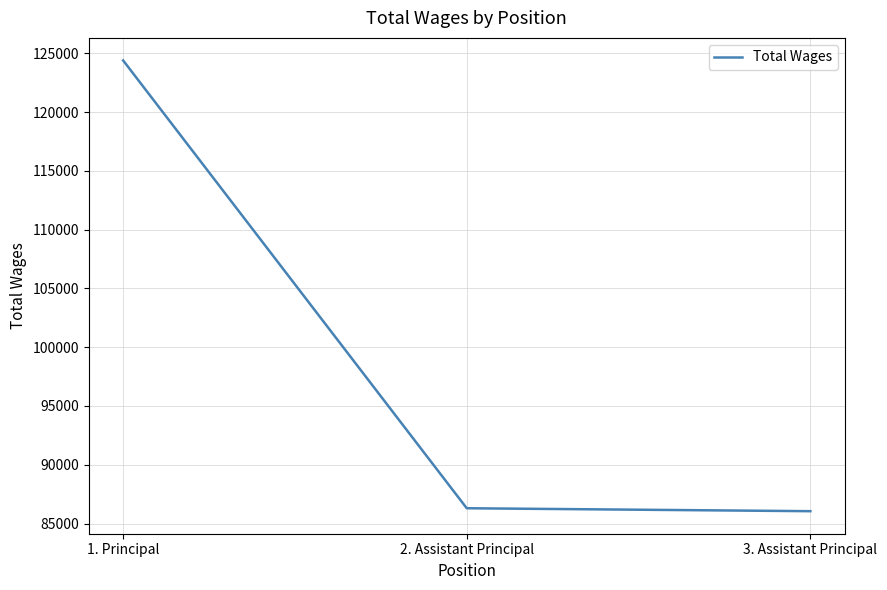

Is this an area chart (filled region under the line)?

No